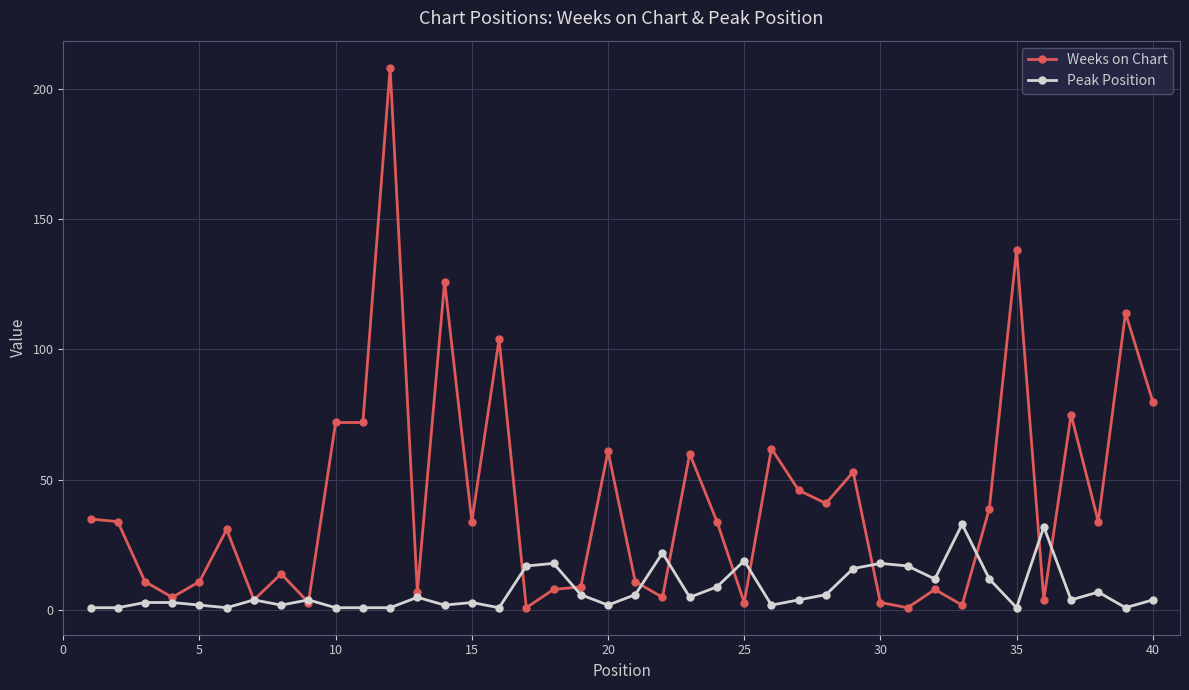

Which series has the widest spread of values?

Weeks on Chart